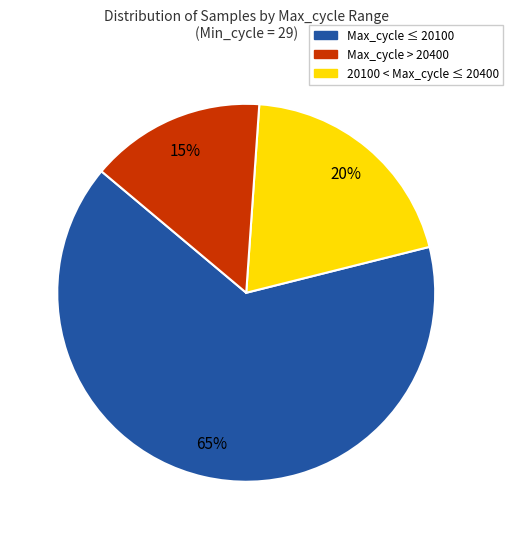

To the nearest percent, what is the average slice percentage?

33%